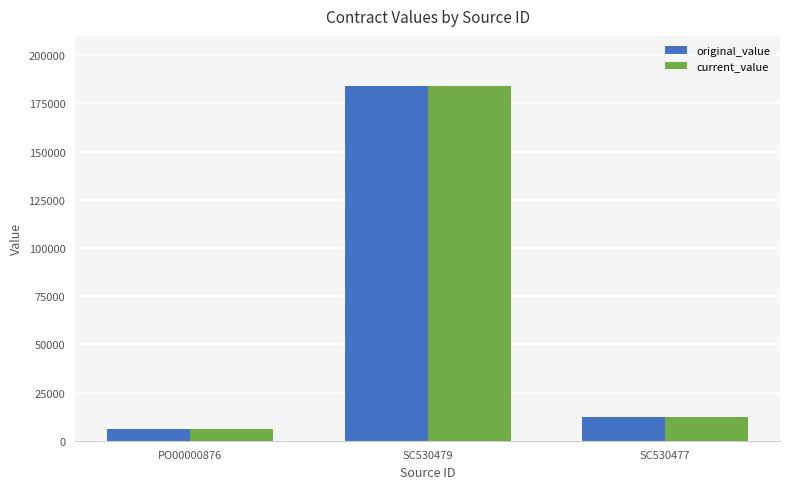

What is the label of the 2nd bar from the right?

SC530479